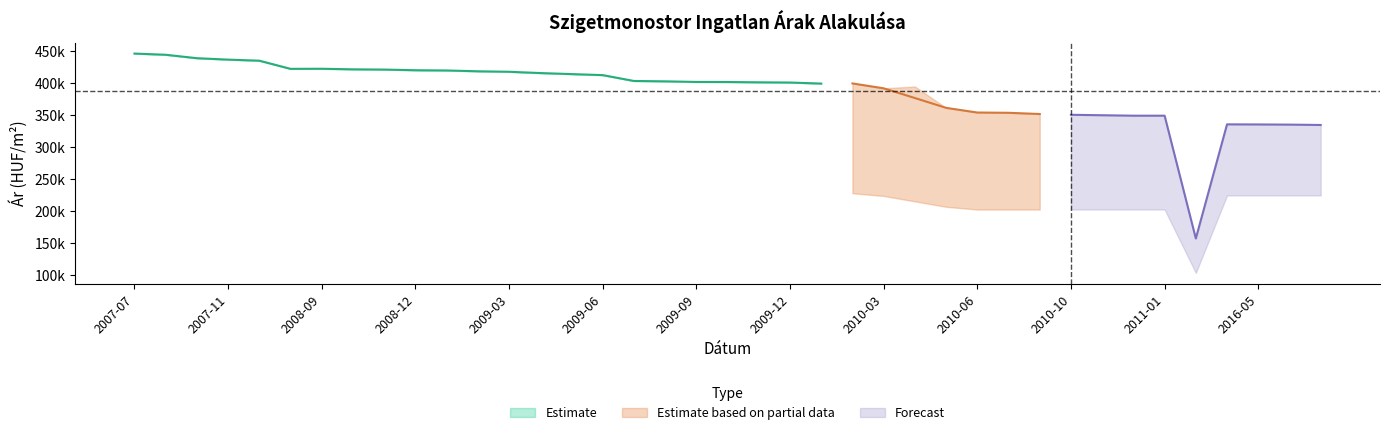

What is the sum of the Real price upper values at 2010-11 and 2007-12?

784815